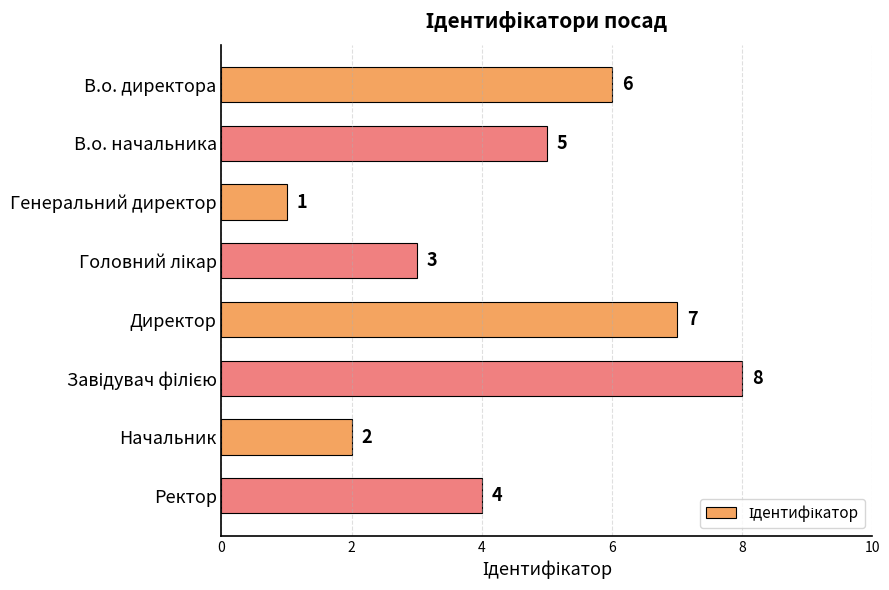

Reading bottom to top, what are all the values shown in this chart?

4	2	8	7	3	1	5	6